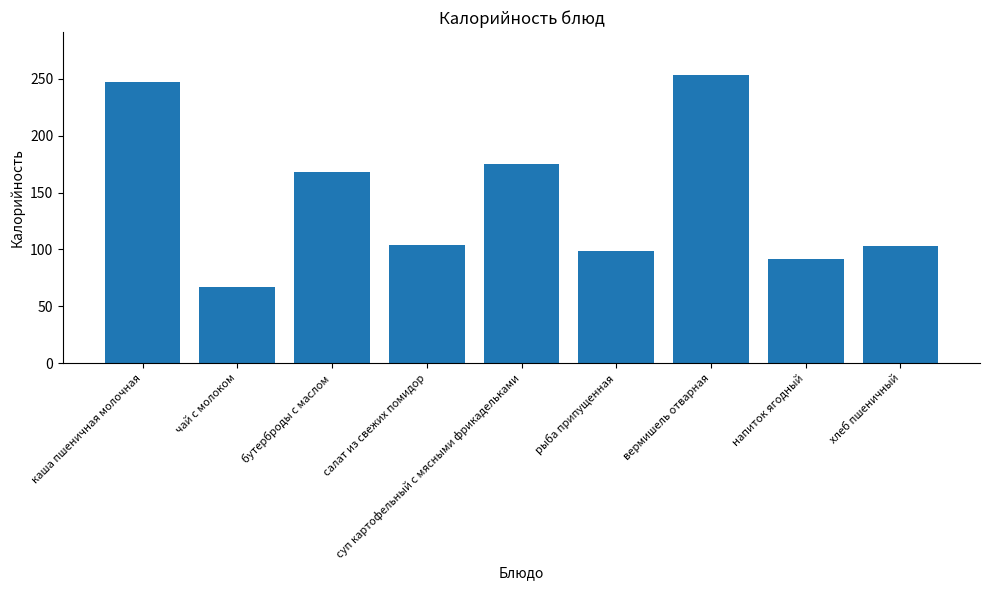

At which label does the data first exceed 104?

каша пшеничная молочная